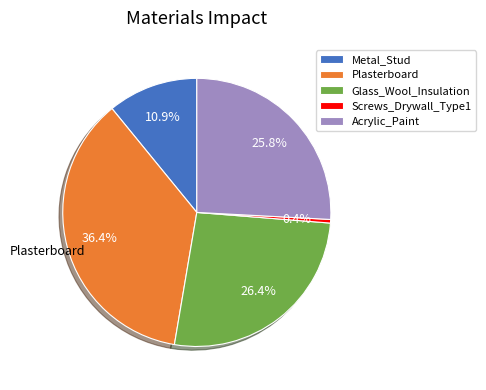

To the nearest percent, what is the combined percentage of Acrylic_Paint and Metal_Stud?

37%